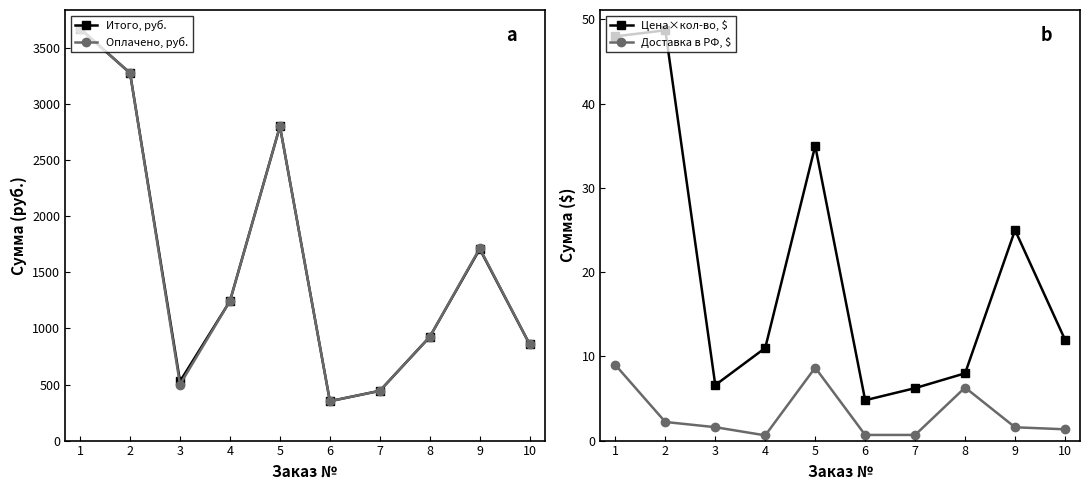

What is the difference between the Оплачено, руб. values at 6 and 3?

149.0